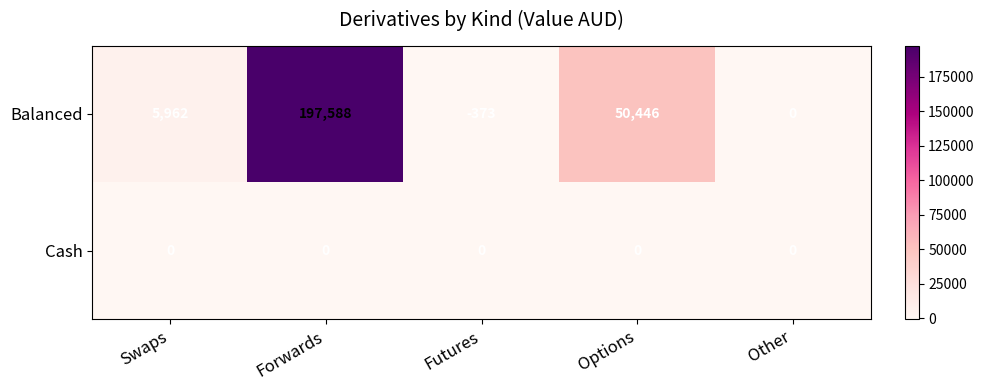

Is it true that Balanced equals 3853 at Swaps?

False